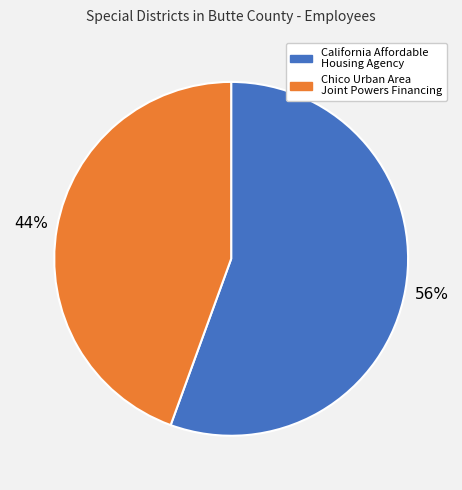

Do California Affordable Housing Agency and Chico Urban Area Joint Powers Financing together represent more than half of the pie?

Yes